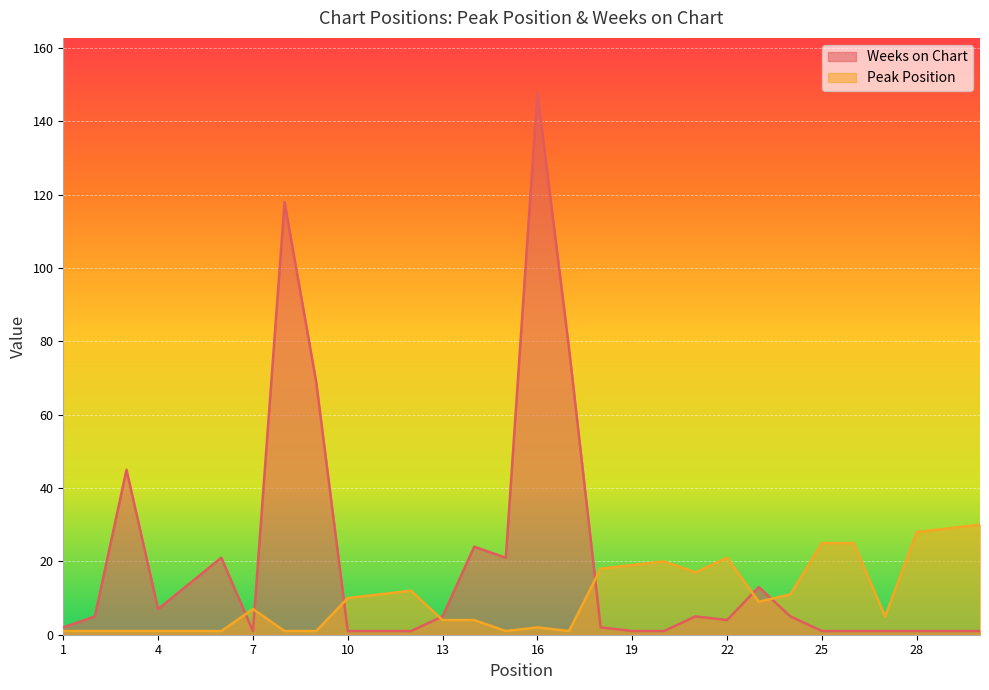

The value of Peak Position at 20 is 20. True or false?

True